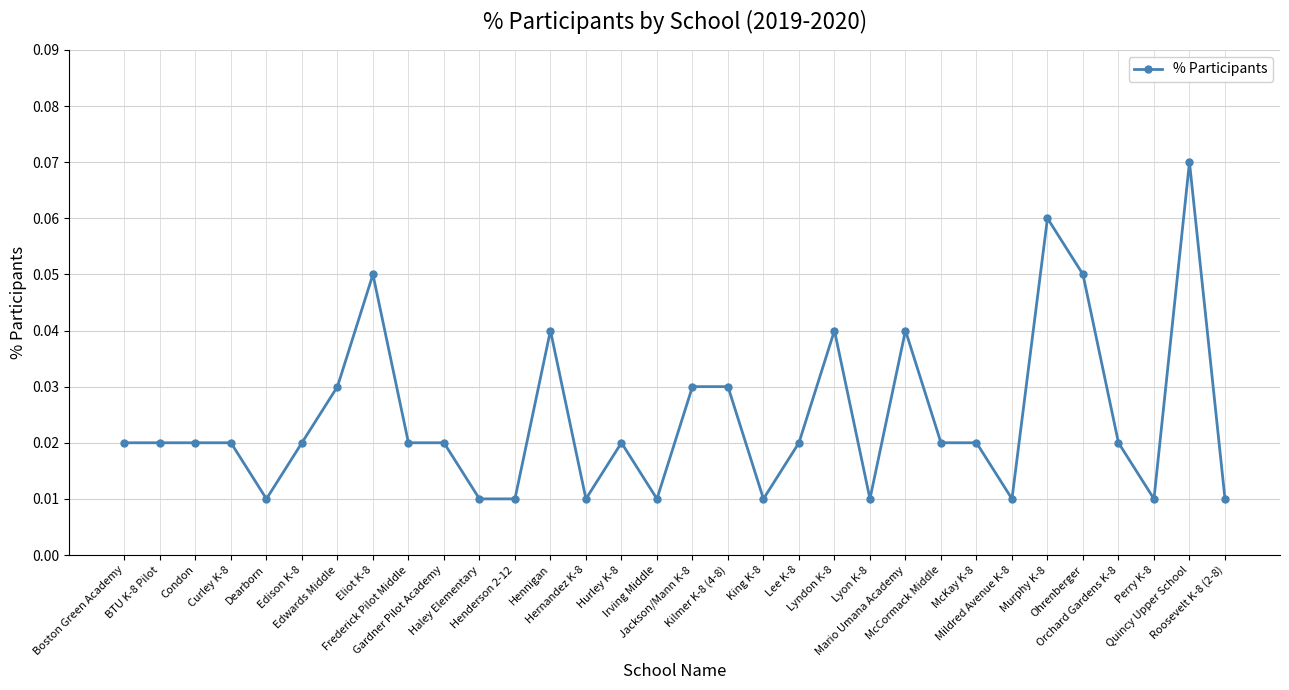

What is the sum of all values?

0.8